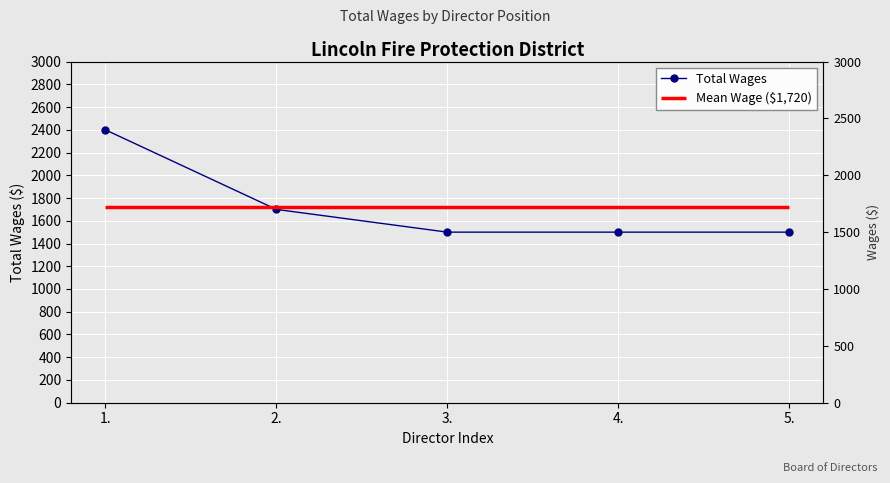

True or false: the data has more than 2 interior local peaks.

False